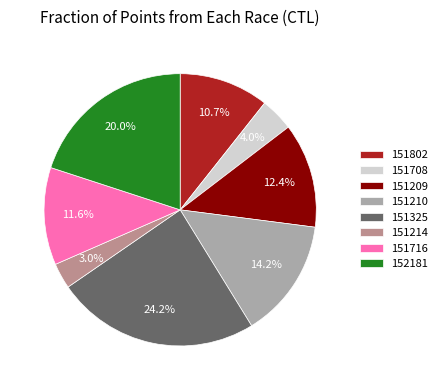

How many segments does this pie chart have?

8